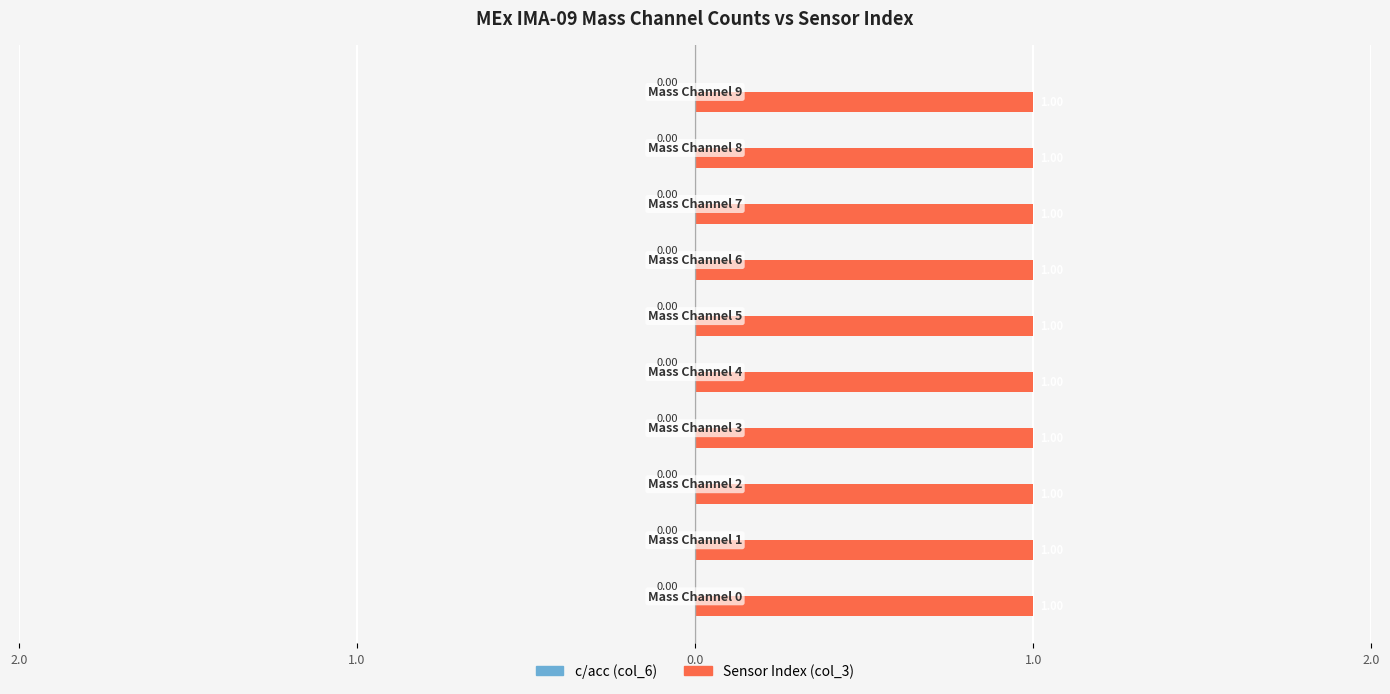

What is the total value across all series at Mass Channel 4?

1